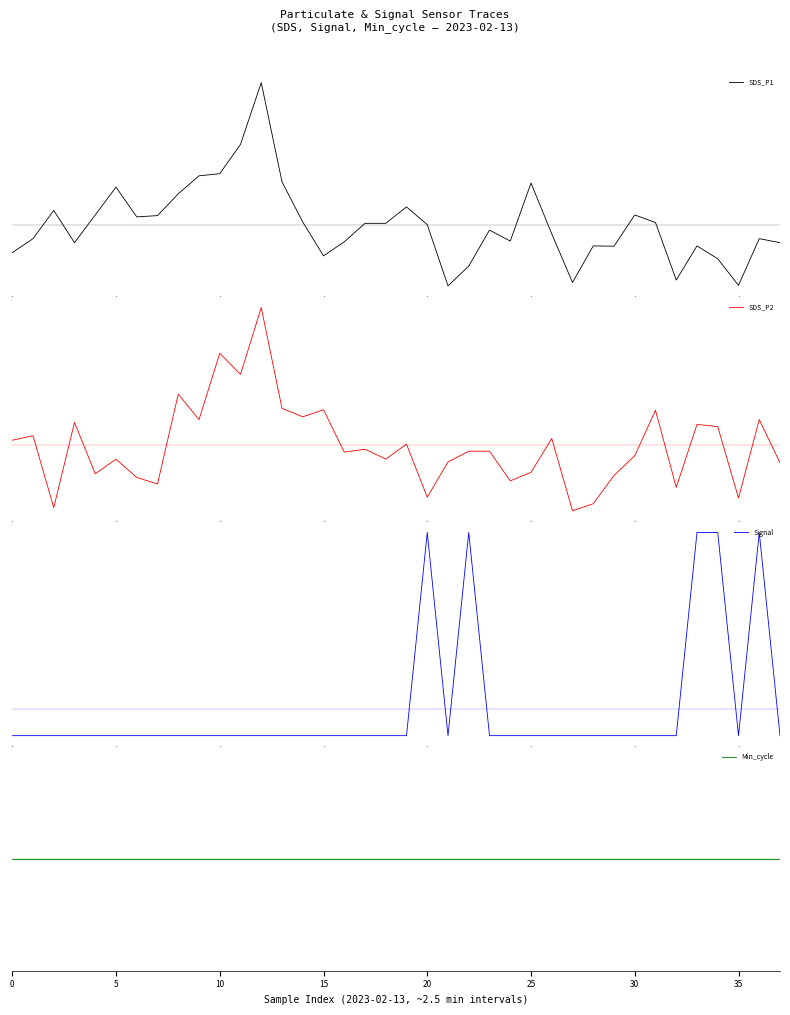

Is it true that Min_cycle equals 0.0 at 24?

True